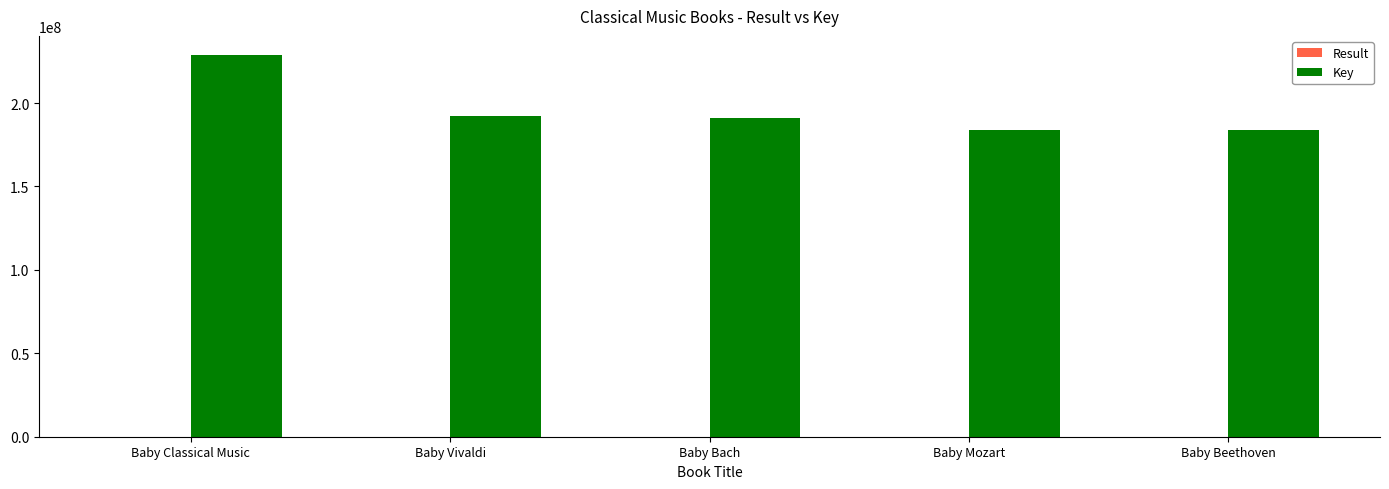

At which category is the sum across all series the highest?

Baby Classical Music